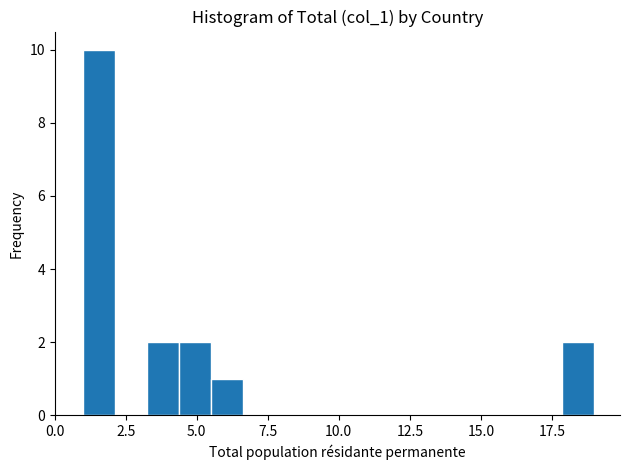

Around what value on the x-axis is the tallest bar? Give the approximate position of its centre, as read against the axis.

1.5